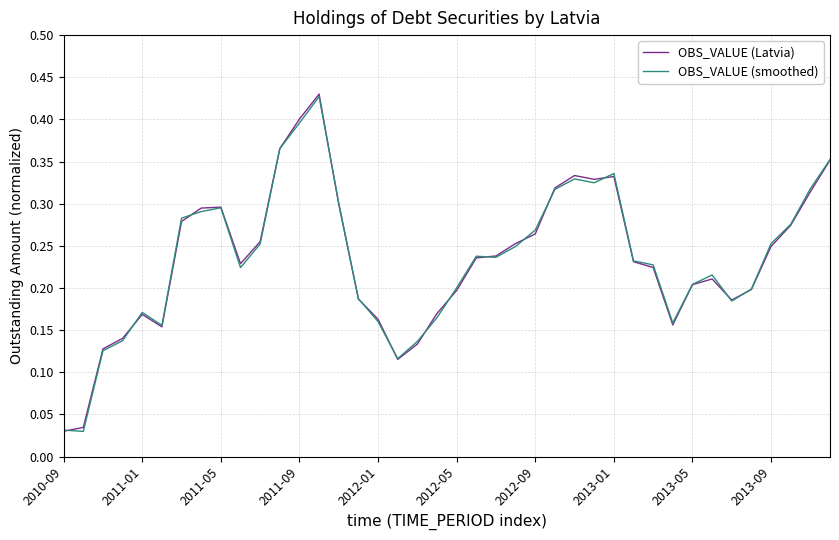

What are all the series names shown in the legend?

OBS_VALUE (Latvia), OBS_VALUE (smoothed)